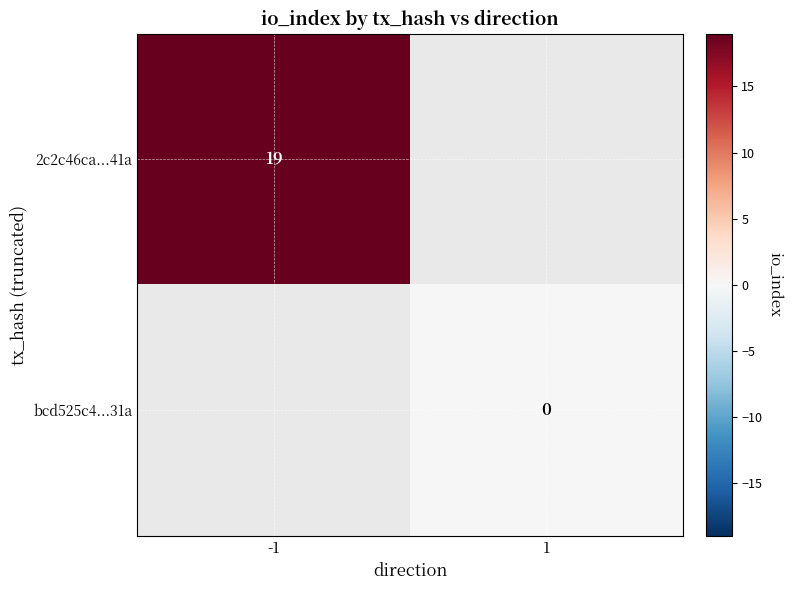

The 2c2c46ca...41a series shows 29 at -1. True or false?

False